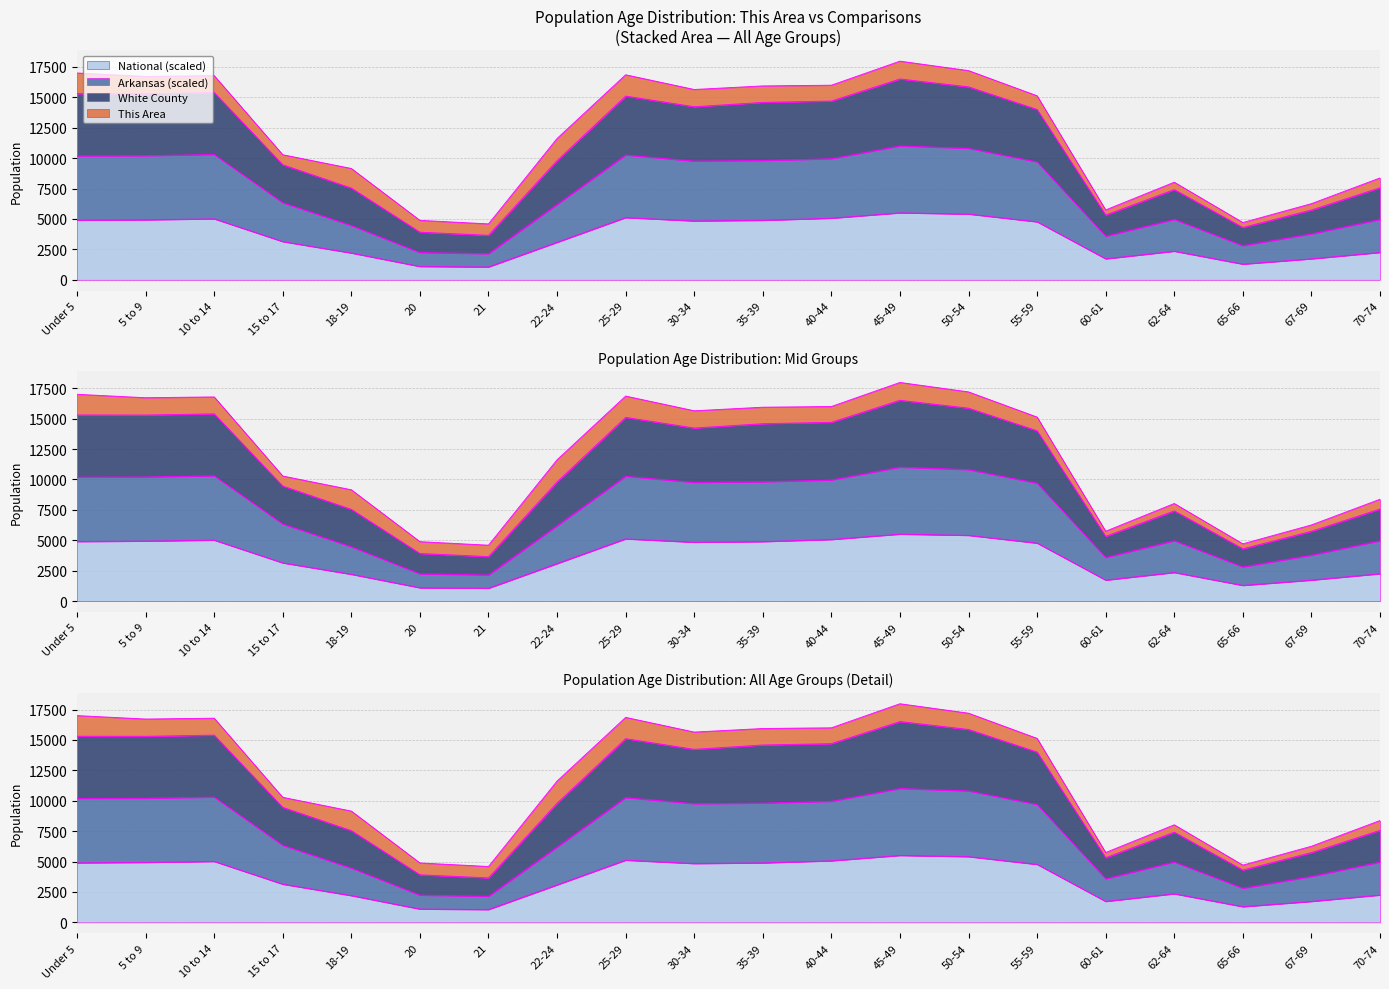

In Arkansas, how many points are higher than both neighbors (excluding endpoints)?

4